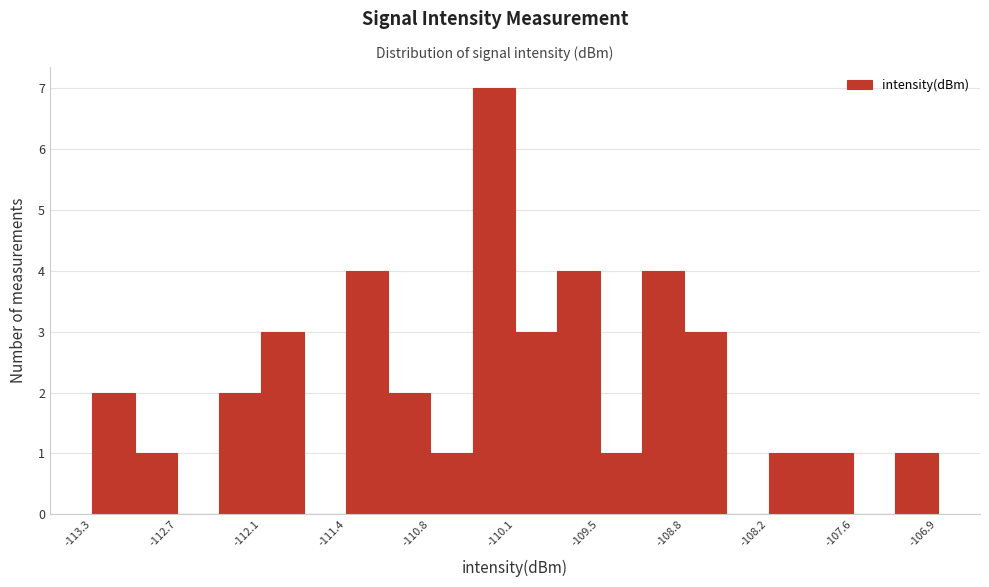

Around what value on the x-axis is the tallest bar? Give the approximate position of its centre, as read against the axis.

-110.3